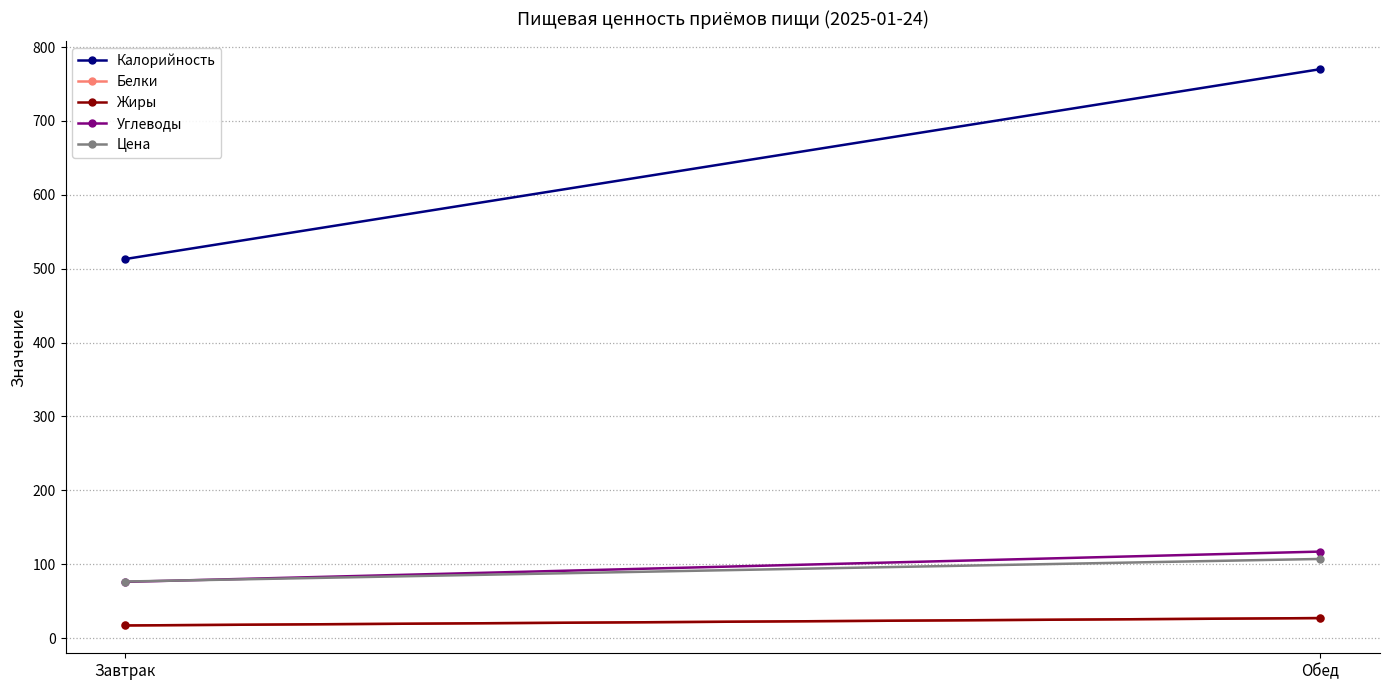

Reading left to right, list all the values displayed in this chart.

Калорийность: Завтрак=513.0	Обед=770.0
Белки: Завтрак=17.0	Обед=27.0
Жиры: Завтрак=17.0	Обед=27.0
Углеводы: Завтрак=76.0	Обед=117.0
Цена: Завтрак=76.5	Обед=107.0